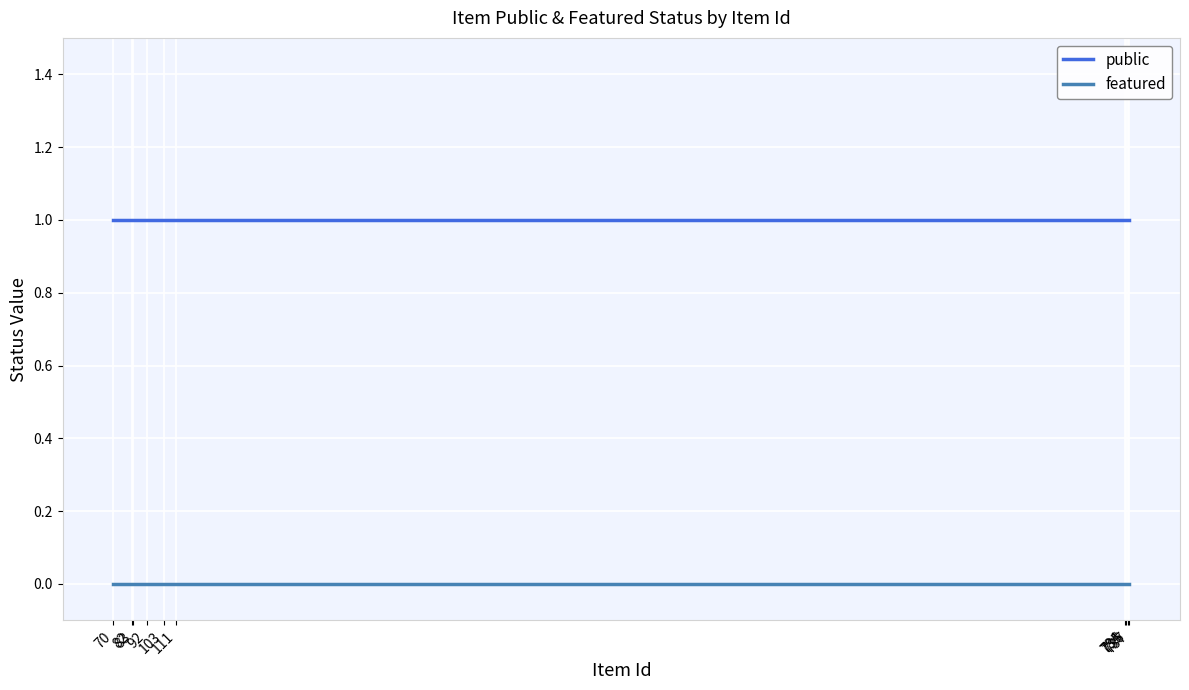

Reading left to right, list all the values displayed in this chart.

public: 737=1	736=1	735=1	734=1	111=1	103=1	92=1	83=1	82=1	70=1
featured: 737=0	736=0	735=0	734=0	111=0	103=0	92=0	83=0	82=0	70=0